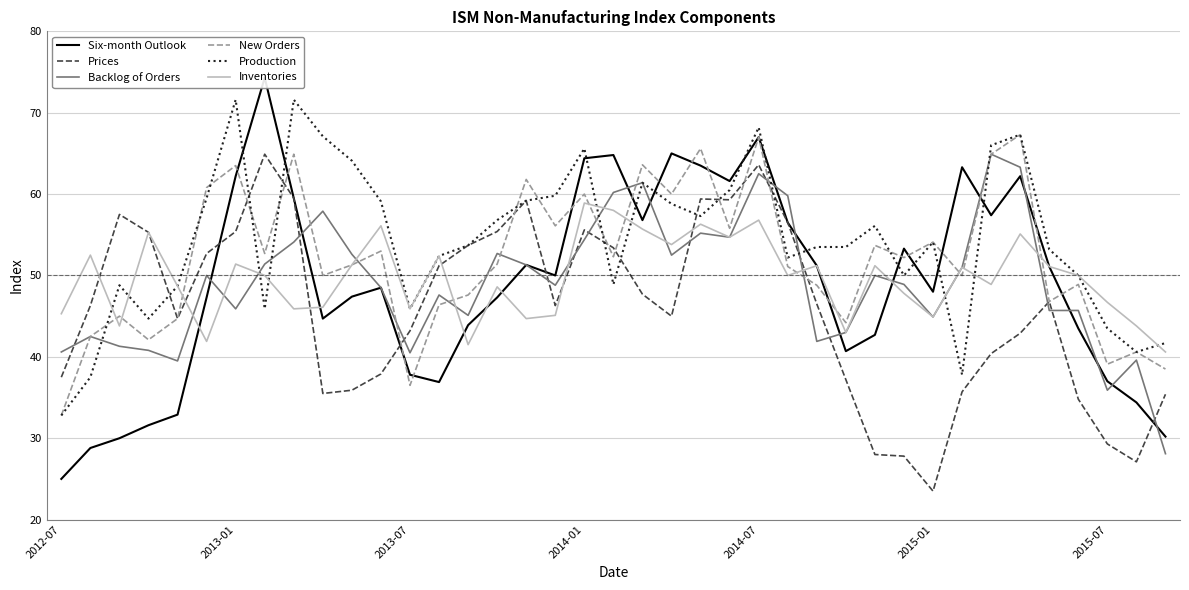

What is the sum of the New Orders values at 2015-01 and 2012-07?

86.9